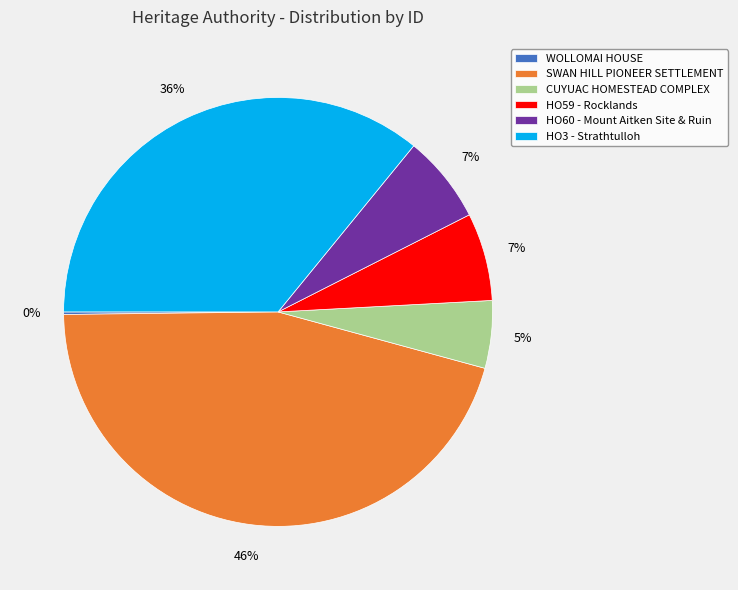

To the nearest percent, what is the average slice percentage?

17%